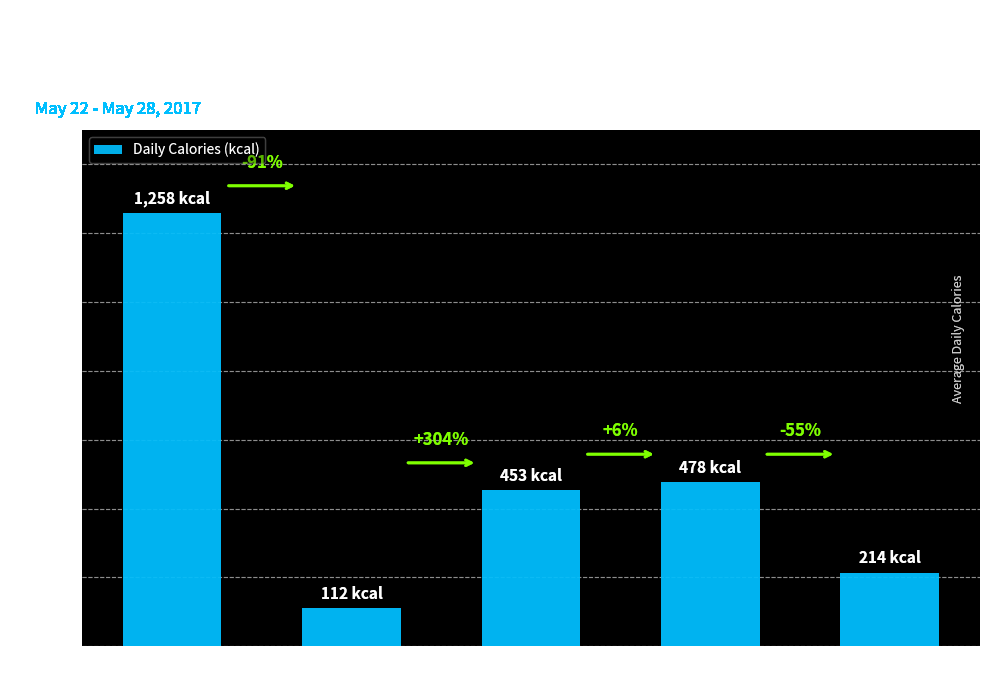

Are the bars grouped side by side (vs. stacked)?

No